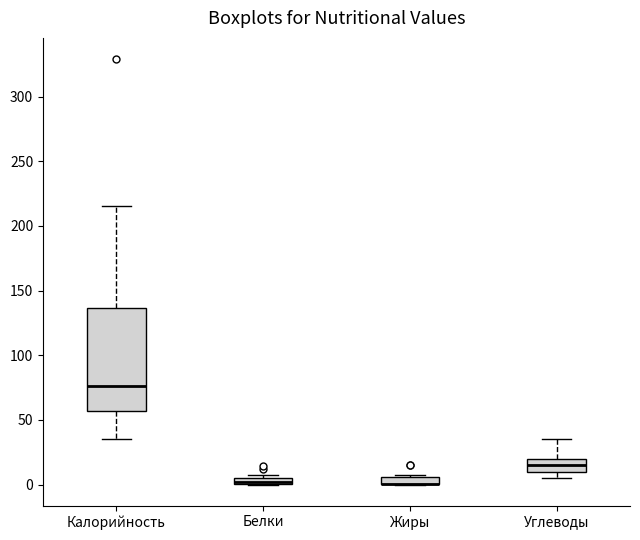

Which box is the tallest, from its lower edge to its upper edge?

Калорийность